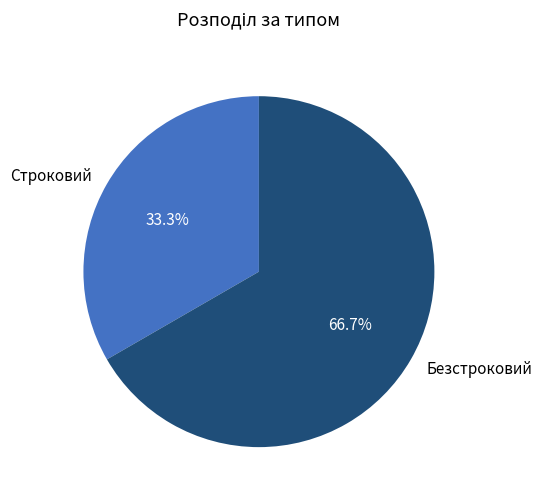

What is the majority slice?

Безстроковий